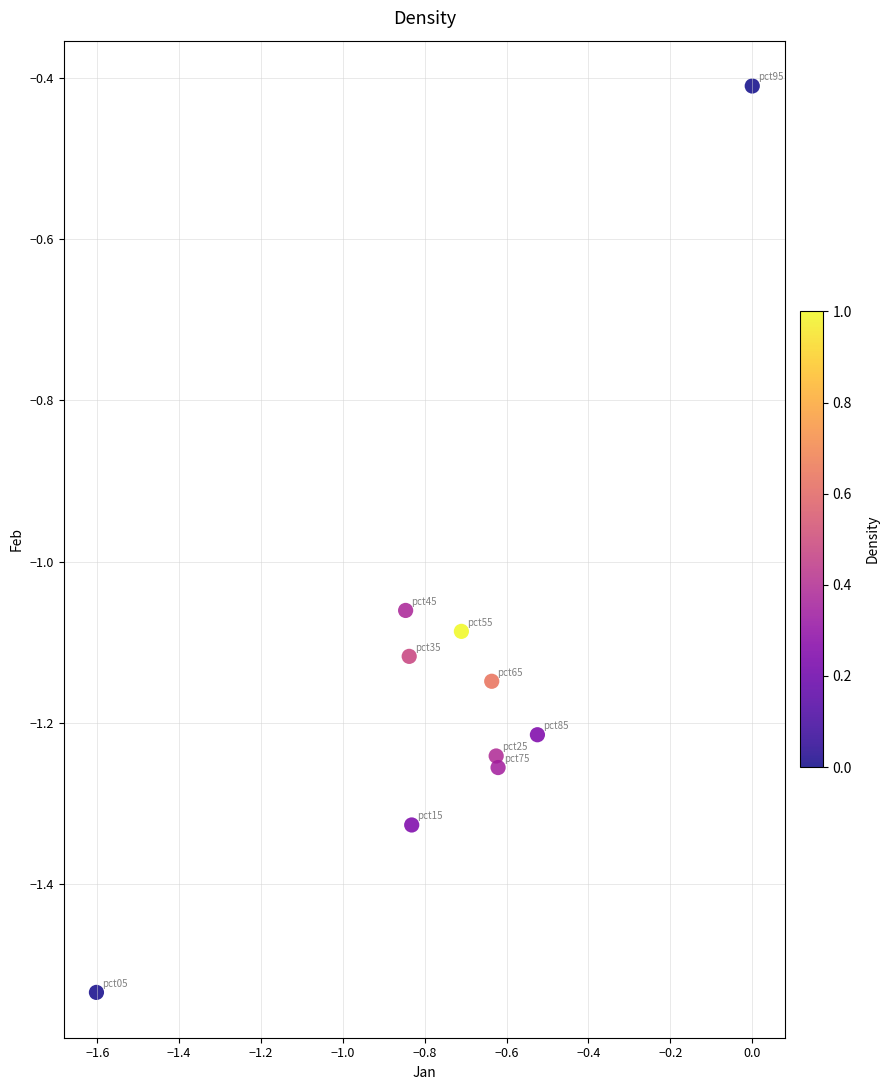

What is the range of Y values (max minus min)?

1.1